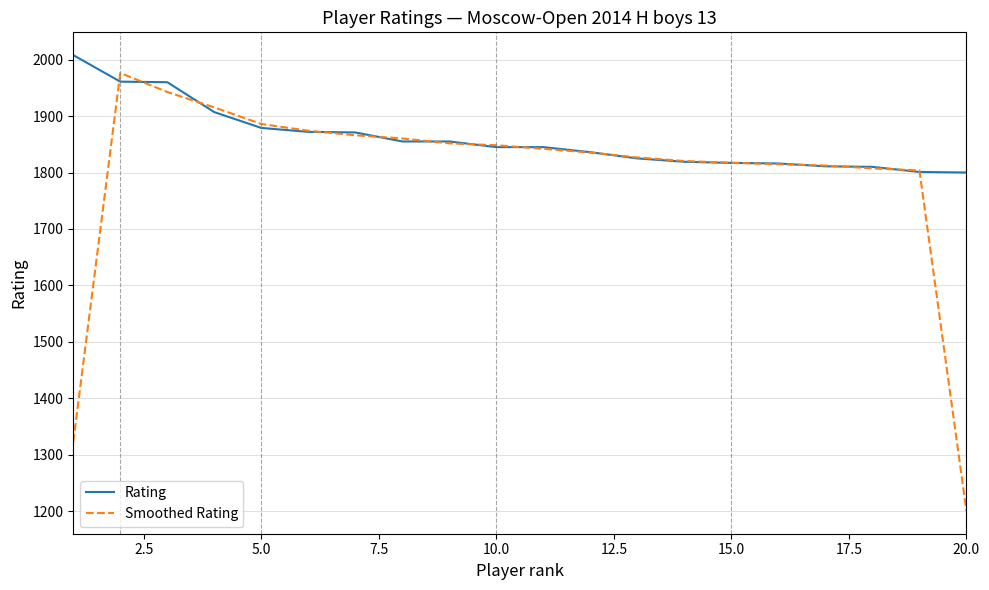

What is the highest value of the Smoothed Rating series?

1976.3